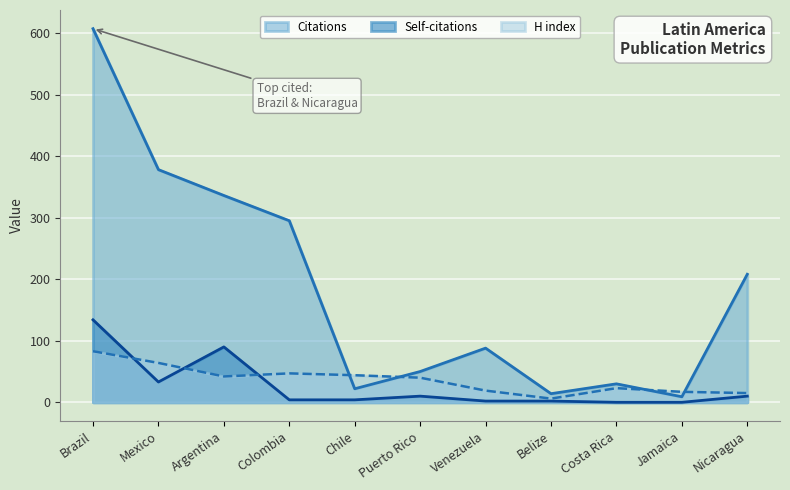

What is the sum of the Self-citations values at Colombia and Puerto Rico?

14